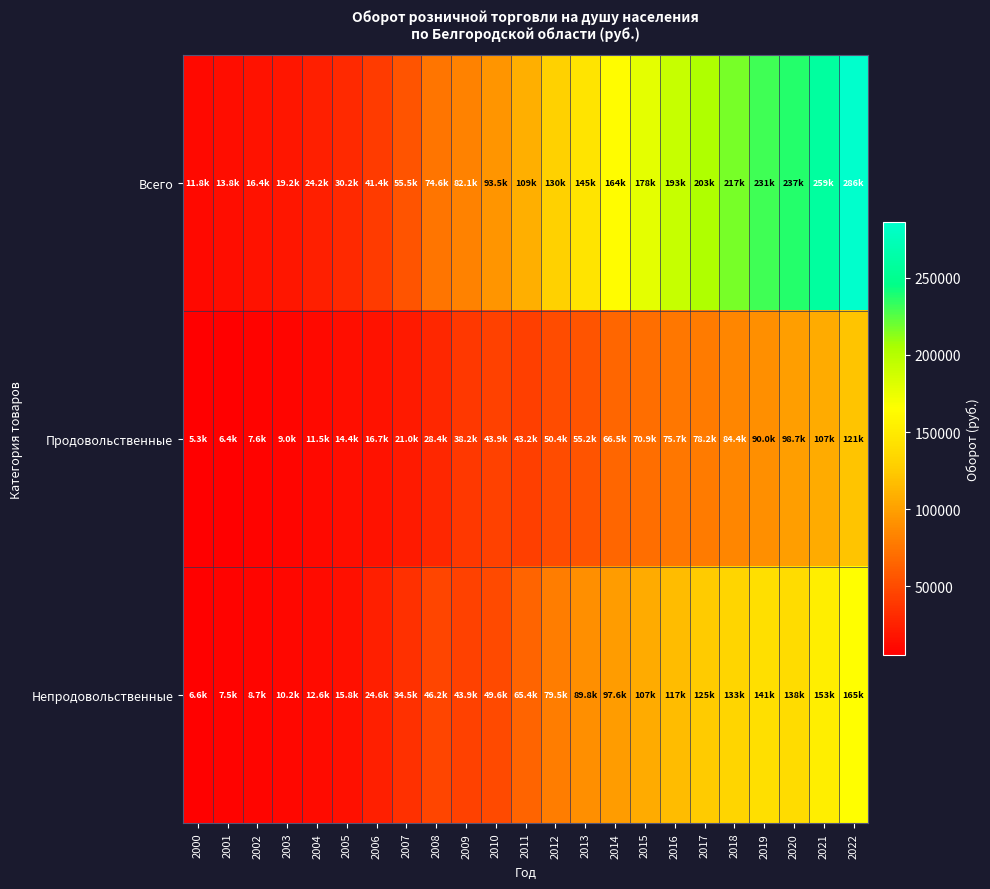

Reading right to left, extract all data points from this chart.

Всего: 2022=285967.0	2021=259151.0	2020=237075.7	2019=230703.9	2018=217059.5	2017=203297.5	2016=192503.8	2015=178096.7	2014=164078.9	2013=144992.4	2012=129904.0	2011=108562.7	2010=93535.1	2009=82140.5	2008=74598.9	2007=55460.2	2006=41386.8	2005=30174.4	2004=24167.6	2003=19222.3	2002=16366.0	2001=13836.9	2000=11819.9
Продовольственные: 2022=121248.3	2021=106514.0	2020=98724.6	2019=89988.4	2018=84404.9	2017=78225.8	2016=75668.7	2015=70901.2	2014=66462.0	2013=55190.0	2012=50434.8	2011=43201.7	2010=43936.2	2009=38227.7	2008=28427.2	2007=20977.9	2006=16738.9	2005=14354.5	2004=11534.6	2003=8980.9	2002=7616.8	2001=6365.2	2000=5269.0
Непродовольственные: 2022=164718.7	2021=152637.0	2020=138351.1	2019=140715.5	2018=132654.6	2017=125071.7	2016=116835.1	2015=107195.5	2014=97617.0	2013=89802.4	2012=79469.2	2011=65361.0	2010=49598.9	2009=43912.8	2008=46171.7	2007=34482.2	2006=24648.0	2005=15819.8	2004=12633.0	2003=10241.4	2002=8749.2	2001=7471.7	2000=6551.5